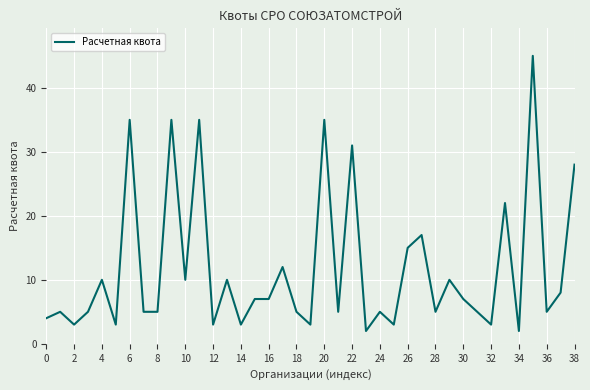

What is the greatest value displayed?

45